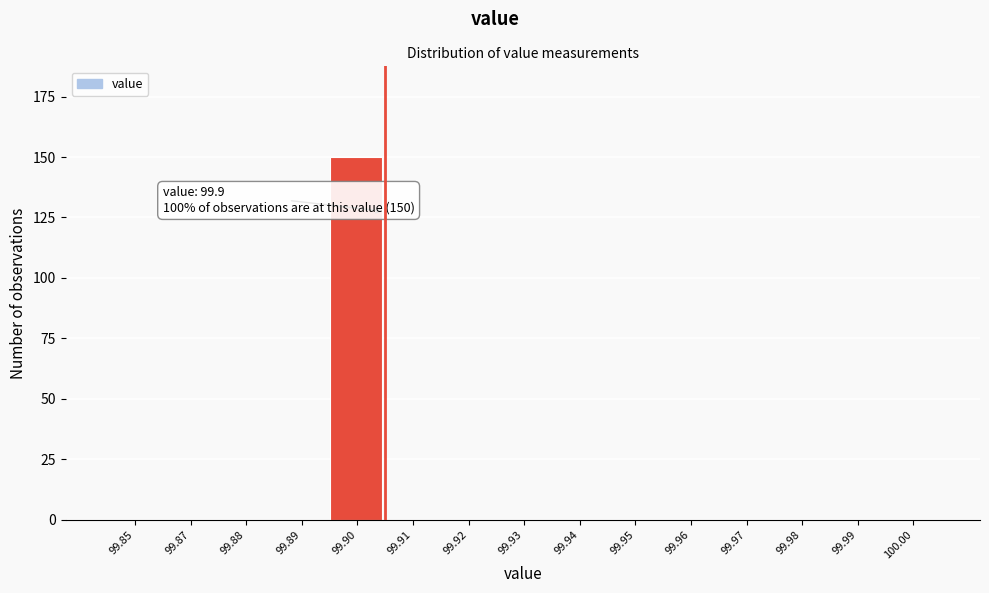

Reading right to left, what are all the values shown in this chart?

100.00=0	99.99=0	99.98=0	99.97=0	99.96=0	99.95=0	99.94=0	99.93=0	99.92=0	99.91=0	99.90=150	99.89=0	99.88=0	99.87=0	99.85=0